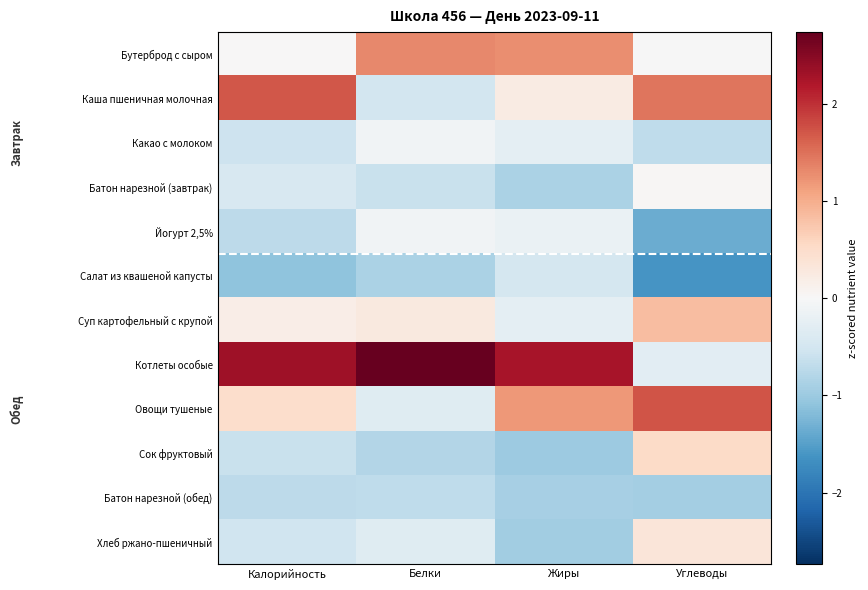

How many distinct data groups are displayed?

12